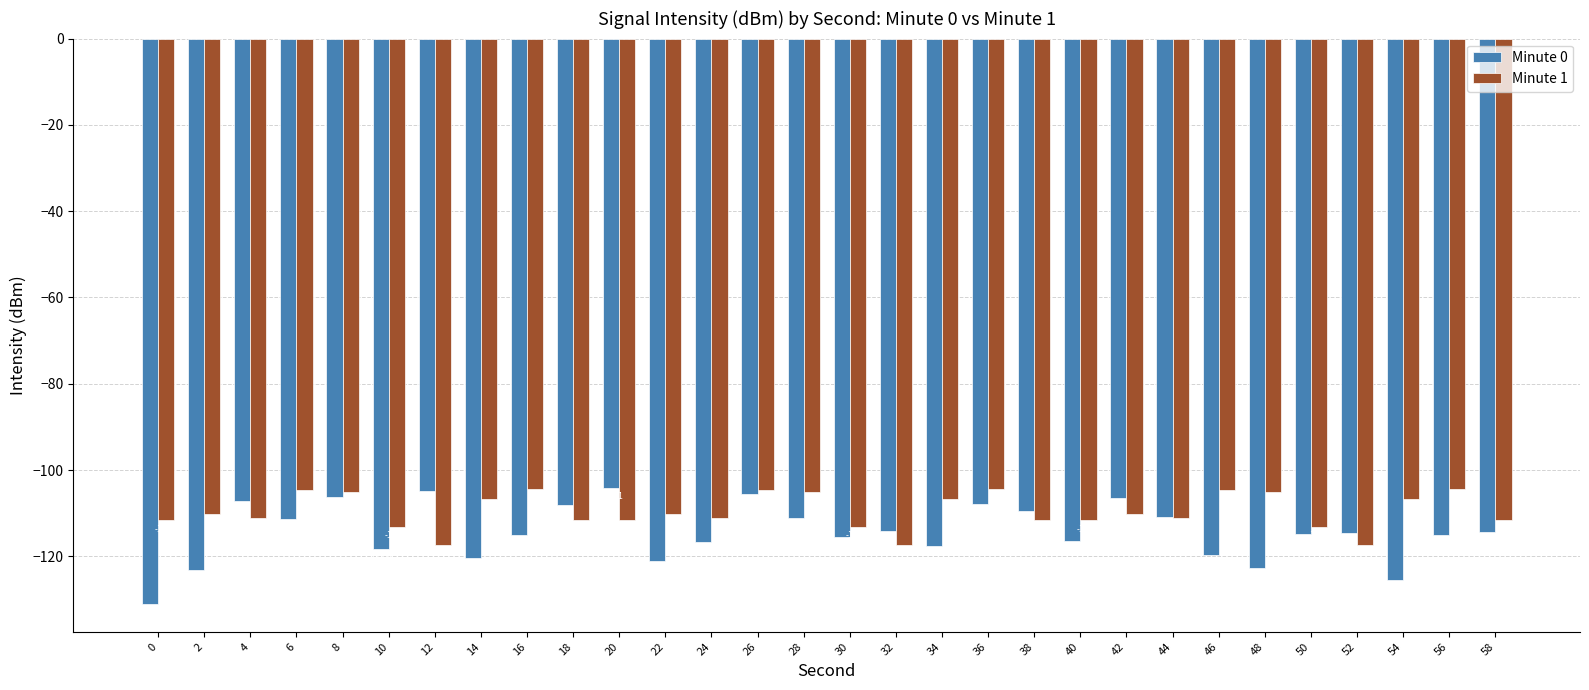

Which series has the largest total across all categories?

Minute 1